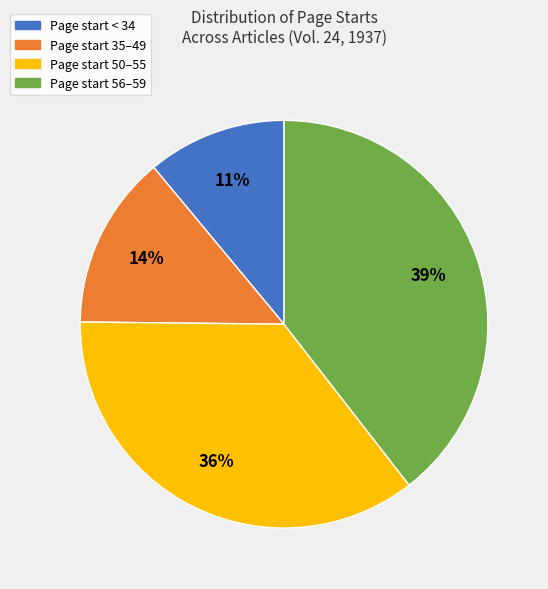

Is there a majority slice in this chart?

No